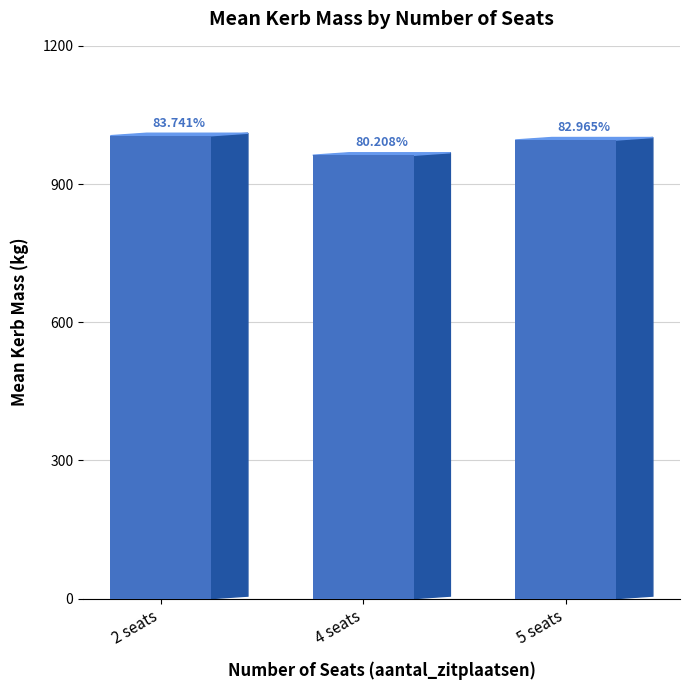

How many bars are there in total?

3